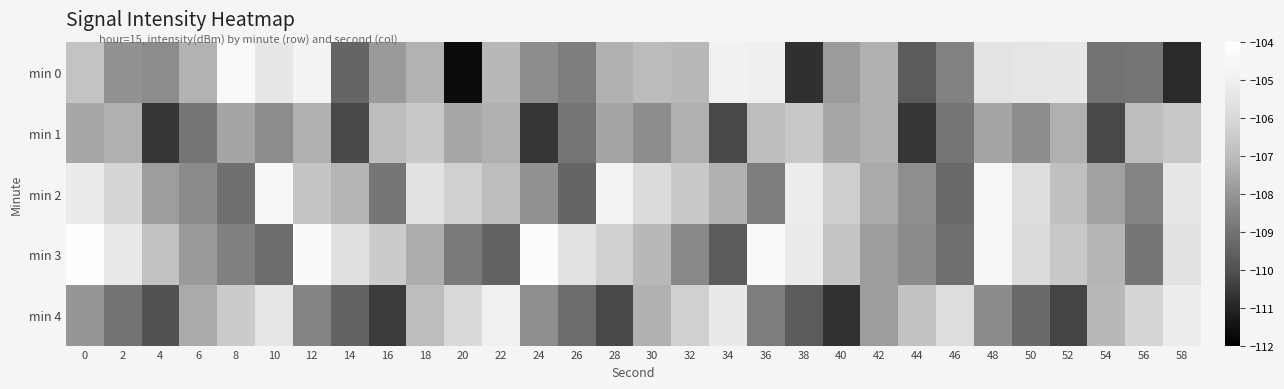

Reading left to right, transcribe all the data shown in this chart.

min 0: 0=-106.8	2=-108.1	4=-108.3	6=-107.2	8=-104.4	10=-105.4	12=-104.8	14=-109.4	16=-107.9	18=-107.3	20=-111.6	22=-107.1	24=-108.2	26=-108.7	28=-107.3	30=-107.0	32=-107.1	34=-104.9	36=-105.1	38=-110.7	40=-107.9	42=-107.3	44=-109.7	46=-108.6	48=-105.5	50=-105.4	52=-105.4	54=-109.0	56=-108.9	58=-110.9
min 1: 0=-107.5	2=-107.3	4=-110.6	6=-108.9	8=-107.6	10=-108.2	12=-107.3	14=-110.2	16=-106.9	18=-106.6	20=-107.5	22=-107.3	24=-110.6	26=-108.9	28=-107.6	30=-108.2	32=-107.3	34=-110.2	36=-106.9	38=-106.6	40=-107.5	42=-107.3	44=-110.6	46=-108.9	48=-107.6	50=-108.2	52=-107.3	54=-110.2	56=-106.9	58=-106.6
min 2: 0=-105.2	2=-106.1	4=-107.8	6=-108.3	8=-109.1	10=-104.5	12=-106.7	14=-107.2	16=-108.9	18=-105.6	20=-106.3	22=-107.0	24=-108.1	26=-109.4	28=-104.8	30=-105.9	32=-106.6	34=-107.3	36=-108.7	38=-105.1	40=-106.4	42=-107.5	44=-108.2	46=-109.3	48=-104.6	50=-105.8	52=-106.9	54=-107.7	56=-108.5	58=-105.4
min 3: 0=-104.1	2=-105.3	4=-106.8	6=-107.9	8=-108.6	10=-109.2	12=-104.3	14=-105.7	16=-106.5	18=-107.4	20=-108.8	22=-109.5	24=-104.2	26=-105.6	28=-106.3	30=-107.1	32=-108.4	34=-109.7	36=-104.4	38=-105.2	40=-106.7	42=-107.8	44=-108.3	46=-109.1	48=-104.5	50=-105.9	52=-106.6	54=-107.2	56=-108.9	58=-105.6
min 4: 0=-108.0	2=-109.0	4=-110.0	6=-107.5	8=-106.5	10=-105.5	12=-108.5	14=-109.5	16=-110.5	18=-107.0	20=-106.0	22=-105.0	24=-108.2	26=-109.2	28=-110.2	30=-107.3	32=-106.3	34=-105.3	36=-108.7	38=-109.7	40=-110.7	42=-107.8	44=-106.8	46=-105.8	48=-108.3	50=-109.3	52=-110.3	54=-107.1	56=-106.1	58=-105.1